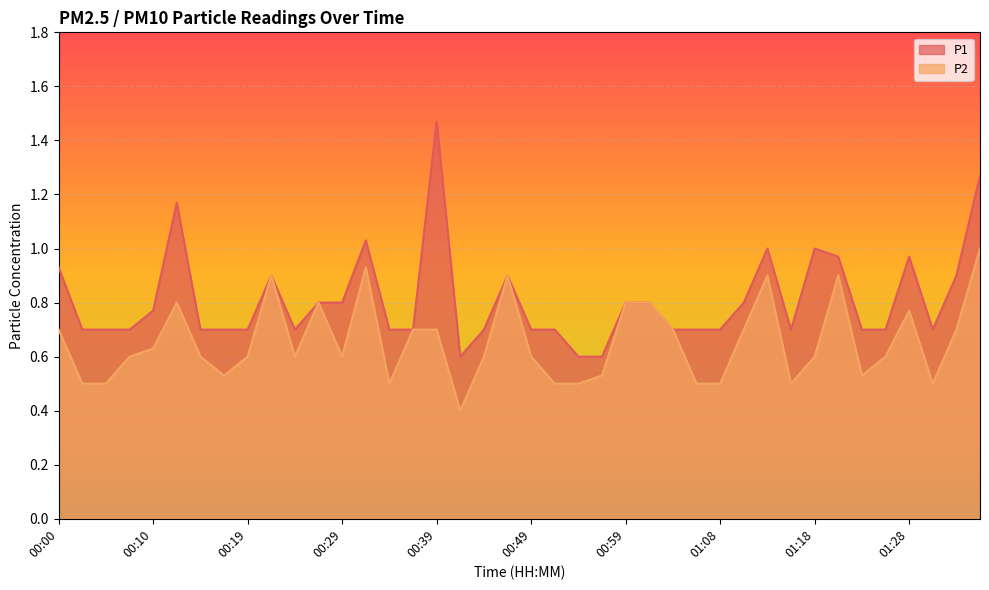

Reading left to right, list all the values displayed in this chart.

P1: 0.9	0.7	0.7	0.7	0.8	1.2	0.7	0.7	0.7	0.9	0.7	0.8	0.8	1.0	0.7	0.7	1.5	0.6	0.7	0.9	0.7	0.7	0.6	0.6	0.8	0.8	0.7	0.7	0.7	0.8	1.0	0.7	1.0	1.0	0.7	0.7	1.0	0.7	0.9	1.3
P2: 0.7	0.5	0.5	0.6	0.6	0.8	0.6	0.5	0.6	0.9	0.6	0.8	0.6	0.9	0.5	0.7	0.7	0.4	0.6	0.9	0.6	0.5	0.5	0.5	0.8	0.8	0.7	0.5	0.5	0.7	0.9	0.5	0.6	0.9	0.5	0.6	0.8	0.5	0.7	1.0